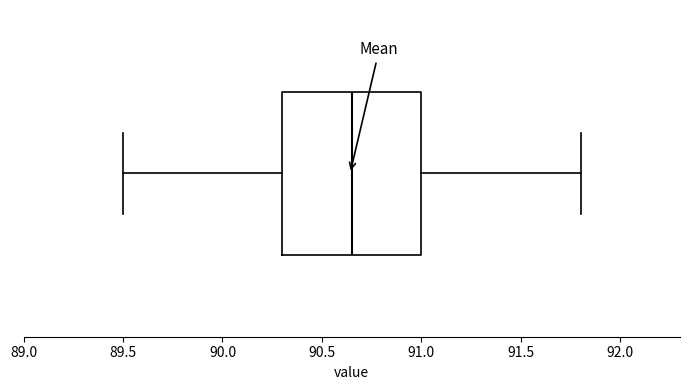

Transcribe this box plot: give where the median line is, the range the box spans, and where the two whiskers end, as read against the x-axis. The values are not printed on the chart, so give them approximately, as read against the axis.

median 90.65, box 90.30 to 91.00, whiskers 89.50 to 91.80